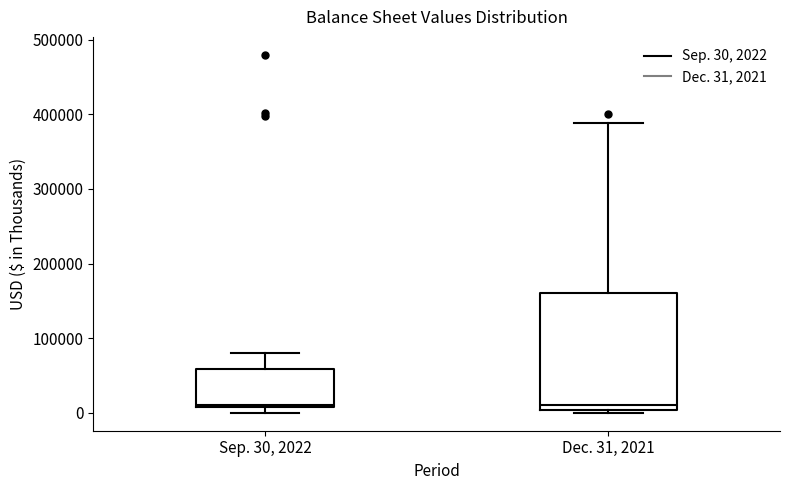

Reading left to right, transcribe this box plot: for each box, give where its median line is, the range the box spans, and where its two whiskers end, as read against the y-axis. The values are not printed on the chart, so give them approximately, as read against the axis.

Sep. 30, 2022: median 10000, box 10000 to 60000, whiskers 0 to 80000
Dec. 31, 2021: median 10000, box 0 to 160000, whiskers 0 (just below the box's lower edge) to 390000